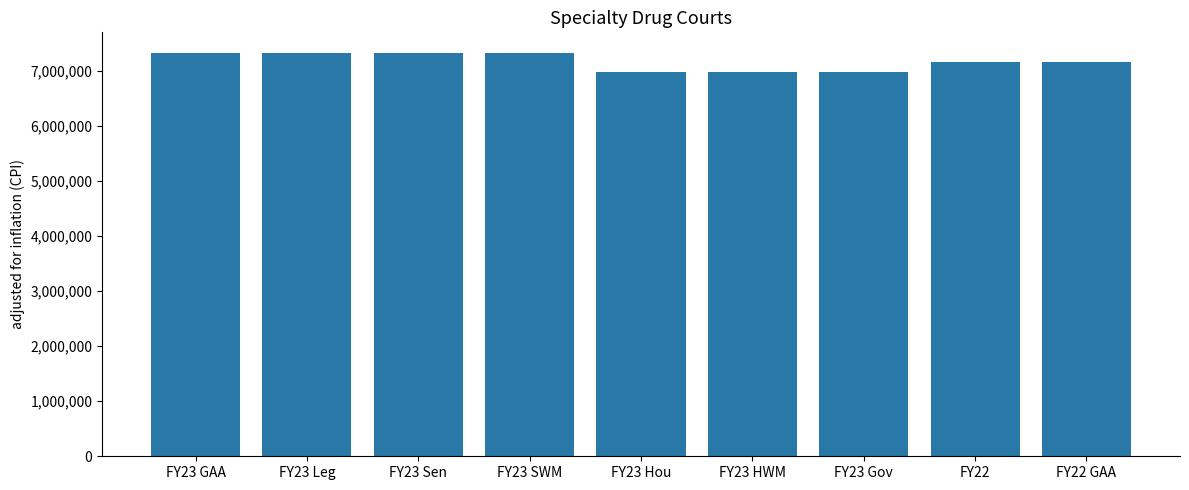

What is the minimum value shown in the chart?

6985250